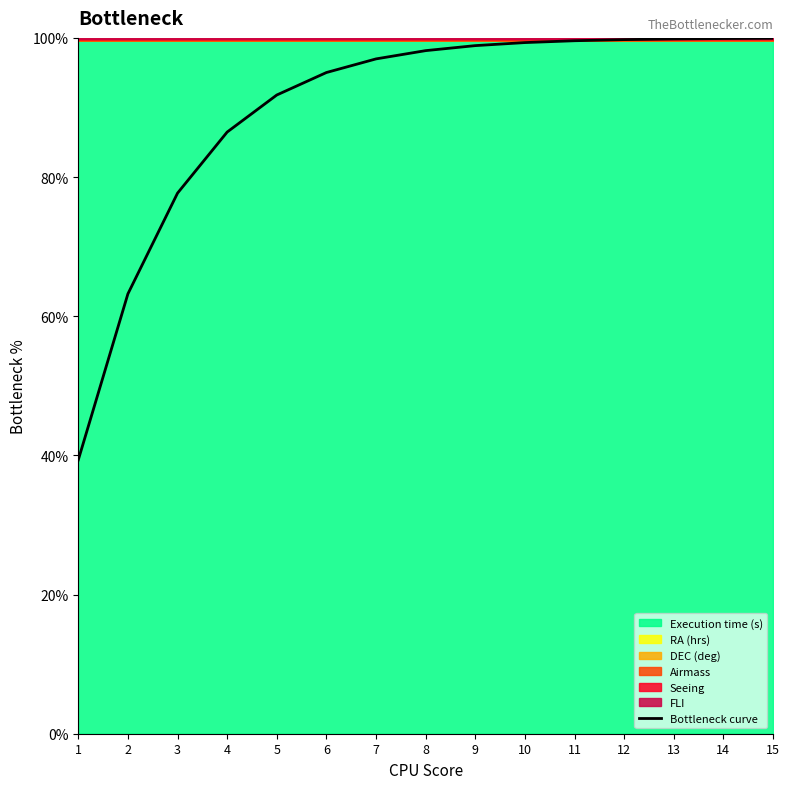

What is the ratio of the value at 2 to the value at 12?

0.6